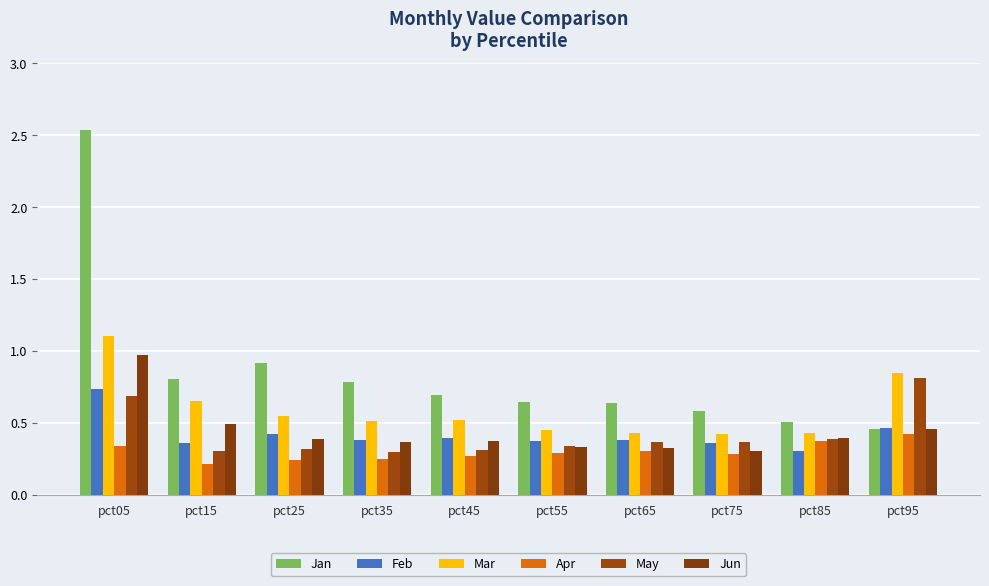

What is the average value of the Feb series?

0.4